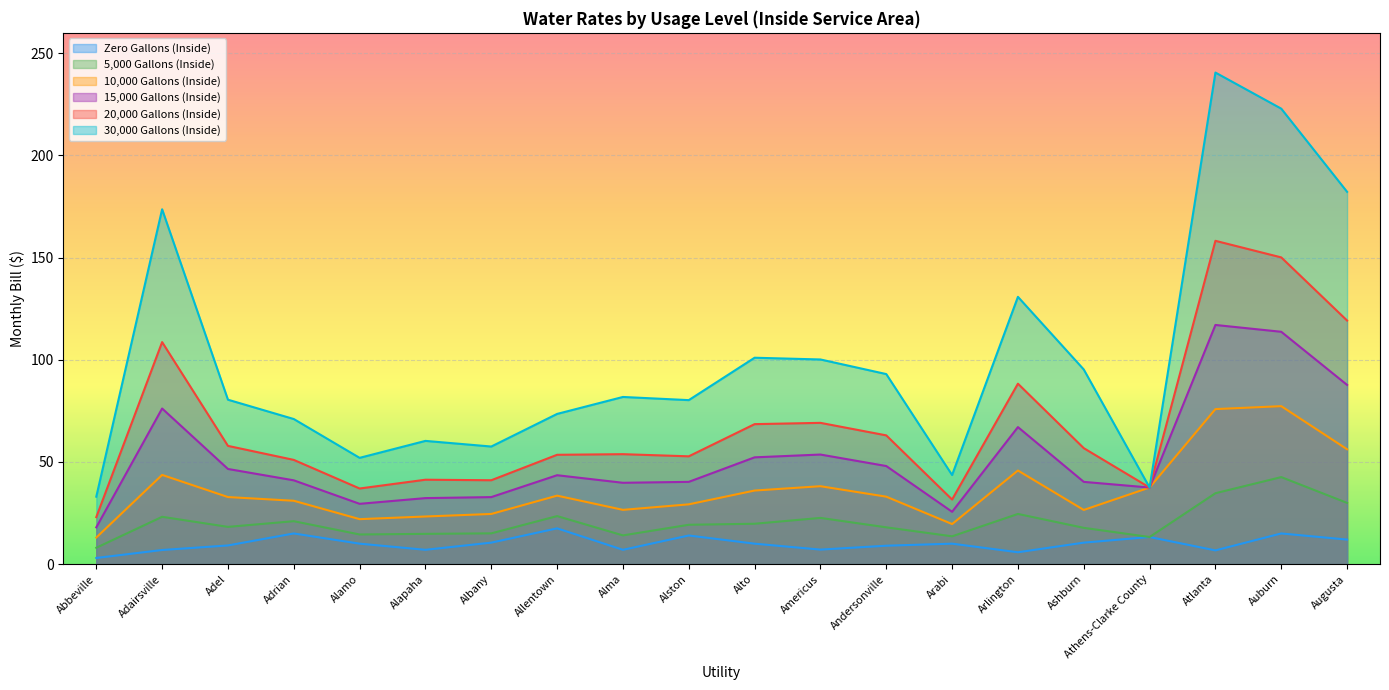

Reading left to right, list all the values displayed in this chart.

5,000 Gallons (Inside): Abbeville=8.0	Adairsville=23.1	Adel=18.2	Adrian=21.0	Alamo=14.5	Alapaha=14.8	Albany=15.1	Allentown=23.5	Alma=14.1	Alston=19.2	Alto=19.8	Americus=22.6	Andersonville=18.0	Arabi=13.6	Arlington=24.6	Ashburn=17.8	Athens-Clarke County=13.3	Atlanta=34.7	Auburn=42.6	Augusta=29.9
10,000 Gallons (Inside): Abbeville=13.0	Adairsville=43.6	Adel=32.8	Adrian=31.0	Alamo=22.0	Alapaha=23.3	Albany=24.5	Allentown=33.5	Alma=26.6	Alston=29.2	Alto=36.0	Americus=38.1	Andersonville=33.0	Arabi=19.6	Arlington=45.8	Ashburn=26.5	Athens-Clarke County=37.5	Atlanta=75.9	Auburn=77.3	Augusta=56.2
15,000 Gallons (Inside): Abbeville=18.0	Adairsville=76.2	Adel=46.6	Adrian=41.0	Alamo=29.5	Alapaha=32.3	Albany=32.8	Allentown=43.5	Alma=39.8	Alston=40.2	Alto=52.2	Americus=53.6	Andersonville=48.0	Arabi=25.6	Arlington=67.0	Ashburn=40.2	Athens-Clarke County=37.5	Atlanta=117.0	Auburn=113.7	Augusta=87.7
20,000 Gallons (Inside): Abbeville=23.0	Adairsville=108.7	Adel=57.9	Adrian=51.0	Alamo=37.0	Alapaha=41.3	Albany=41.0	Allentown=53.5	Alma=53.8	Alston=52.8	Alto=68.5	Americus=69.1	Andersonville=63.0	Arabi=31.6	Arlington=88.3	Ashburn=56.8	Athens-Clarke County=37.5	Atlanta=158.2	Auburn=150.1	Augusta=119.2
30,000 Gallons (Inside): Abbeville=33.0	Adairsville=173.7	Adel=80.5	Adrian=71.0	Alamo=52.0	Alapaha=60.3	Albany=57.5	Allentown=73.5	Alma=81.8	Alston=80.2	Alto=101.0	Americus=100.2	Andersonville=93.0	Arabi=43.6	Arlington=130.8	Ashburn=95.2	Athens-Clarke County=37.5	Atlanta=240.6	Auburn=222.9	Augusta=182.2
Zero Gallons (Inside): Abbeville=3.0	Adairsville=6.9	Adel=9.1	Adrian=15.0	Alamo=10.0	Alapaha=7.0	Albany=10.5	Allentown=17.5	Alma=7.0	Alston=14.0	Alto=10.0	Americus=7.1	Andersonville=9.0	Arabi=10.0	Arlington=5.8	Ashburn=10.5	Athens-Clarke County=13.3	Atlanta=6.7	Auburn=15.0	Augusta=12.0